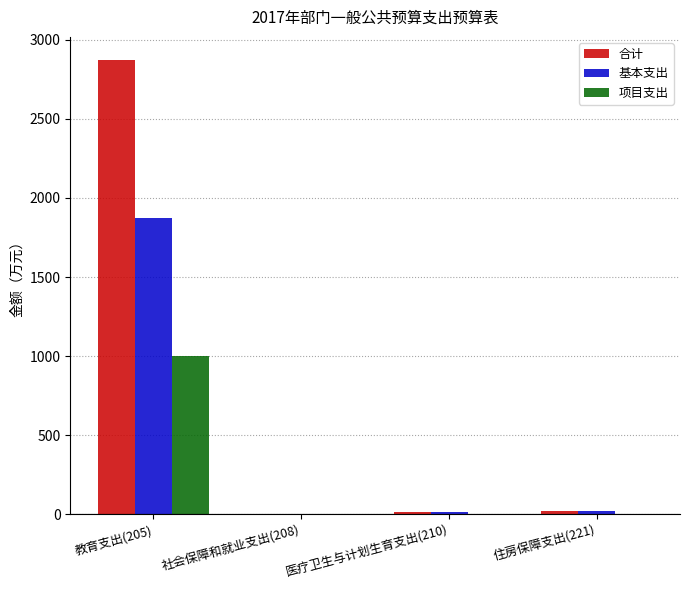

How many distinct data groups are displayed?

3